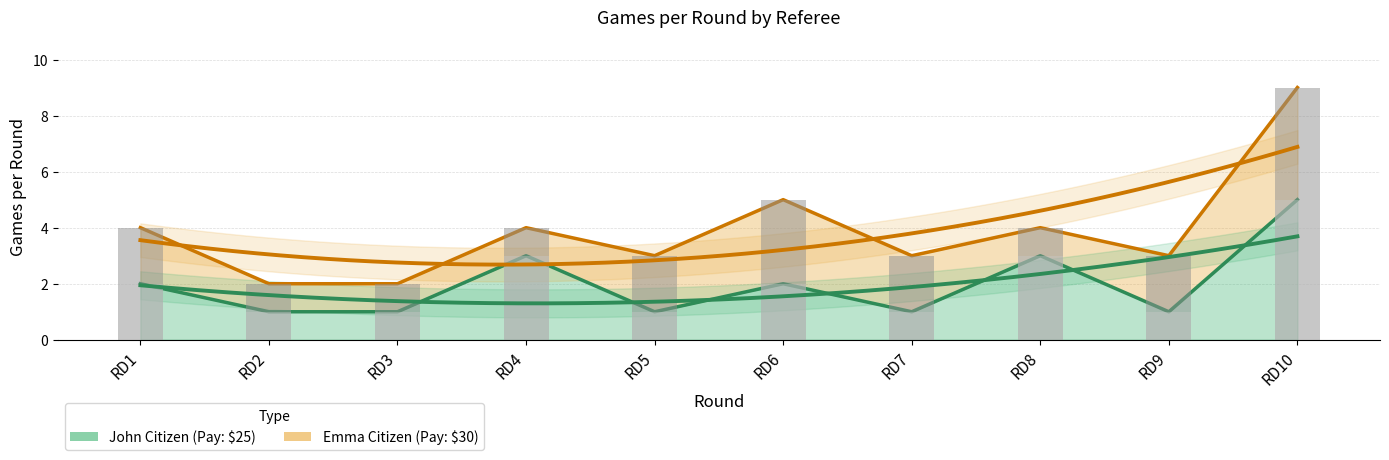

Is it true that John Citizen equals 8 at RD10?

False